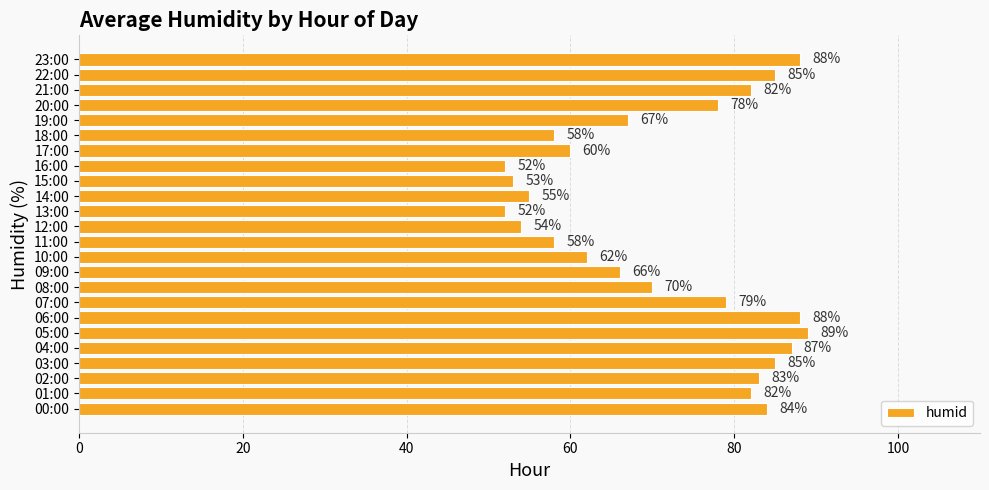

What is the difference between the second highest and minimum values?

36